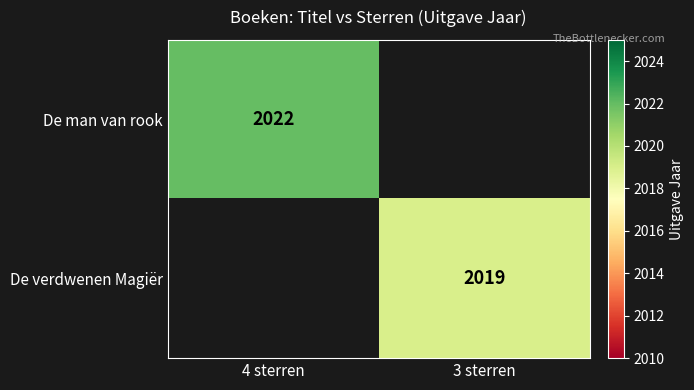

Which has a higher value, 3 sterren or 4 sterren?

4 sterren